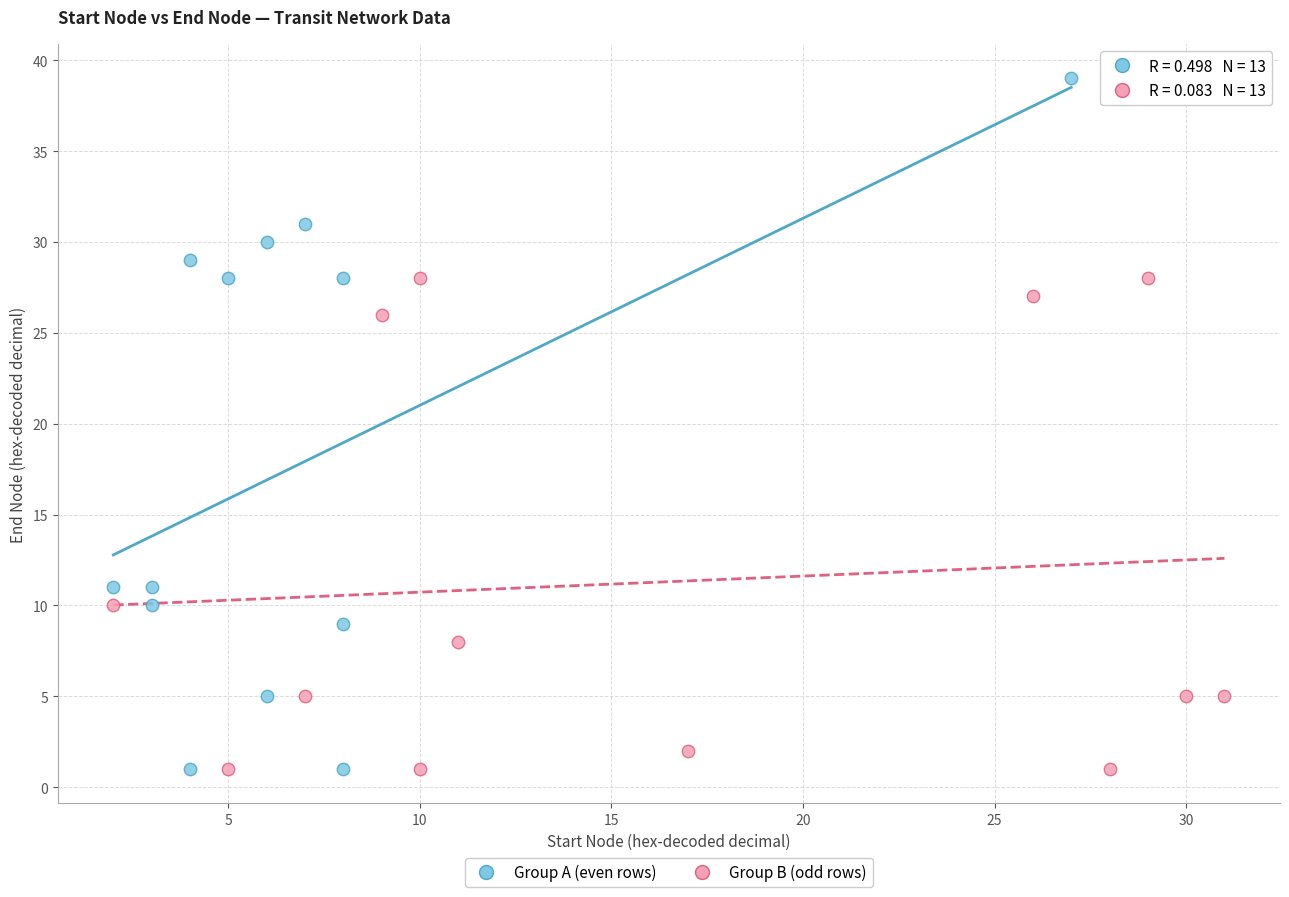

Which series contains the highest Y value?

Group A (even rows)